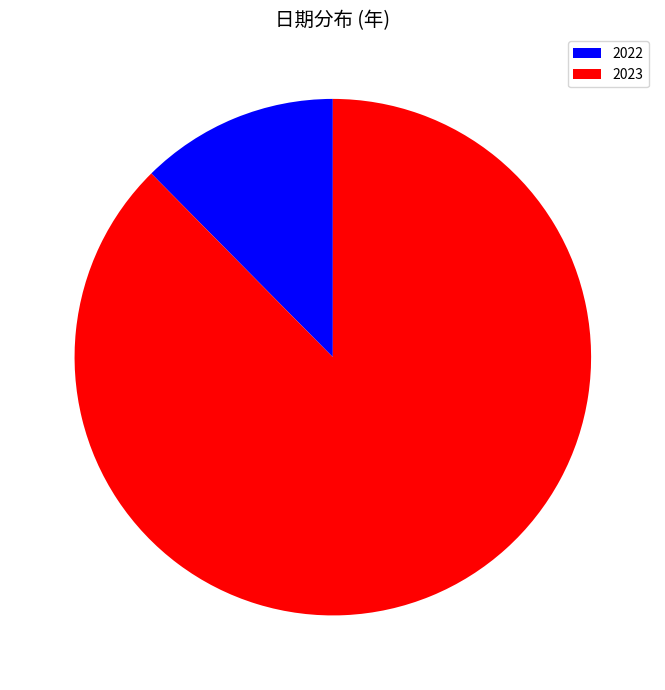

Is it true that 2023 is 88% of the pie?

True